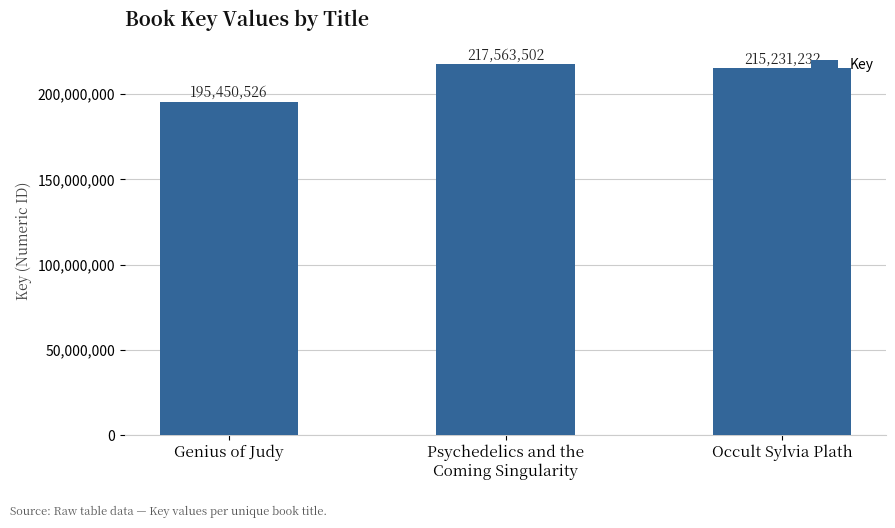

What is the change in value from Psychedelics and the
Coming Singularity to Occult Sylvia Plath?

-2332270